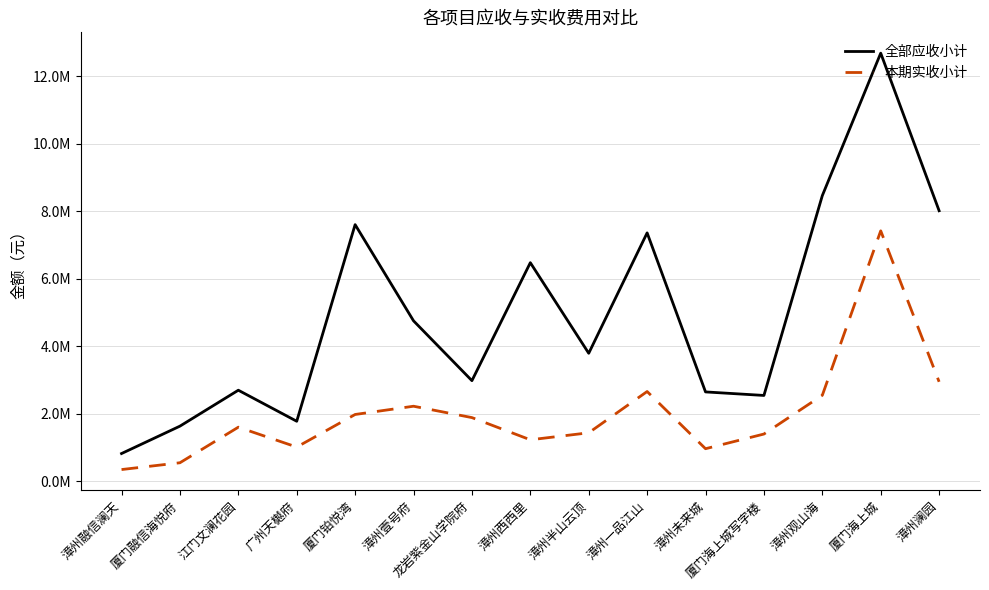

List the series in order of their overall mean, lowest first.

本期实收小计, 全部应收小计